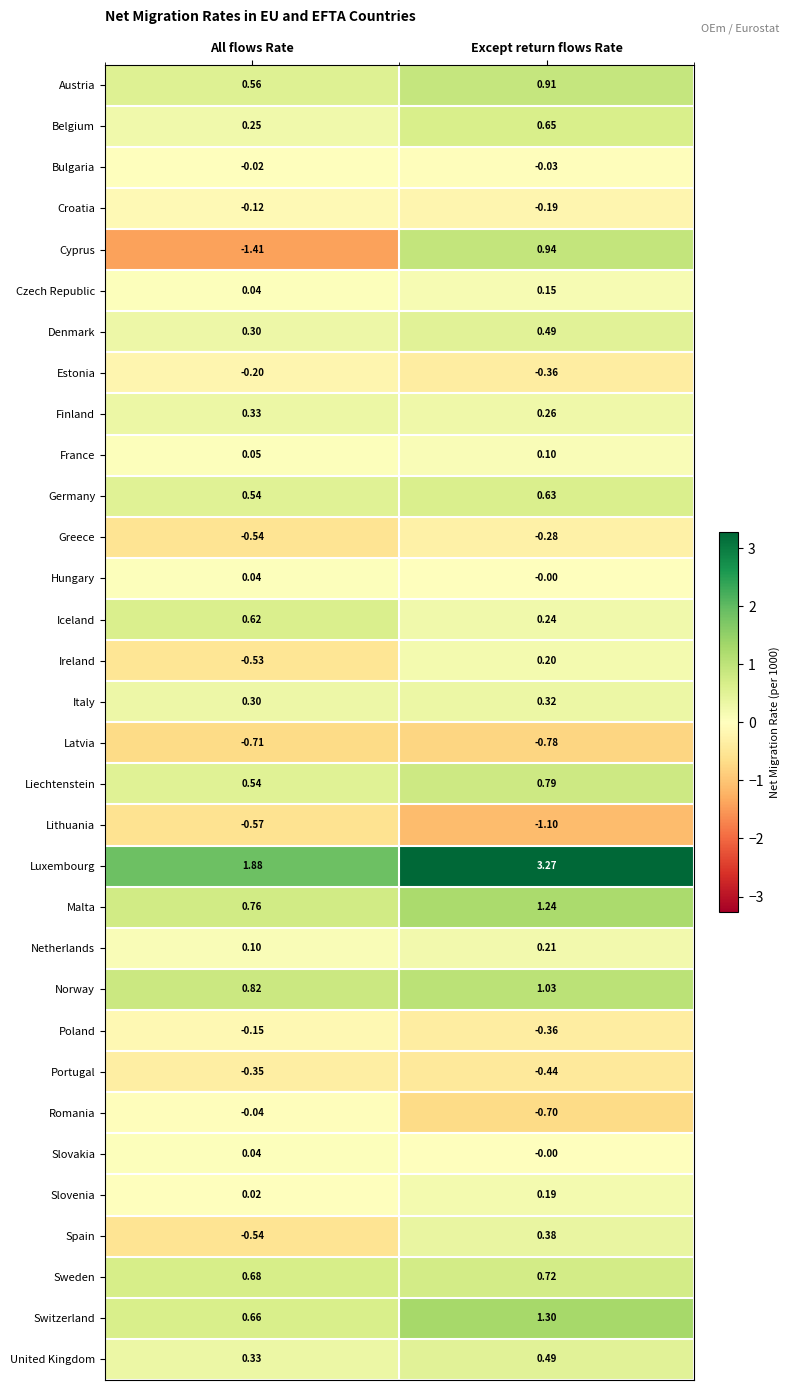

Which series changed the most between All flows Rate and Except return flows Rate?

Cyprus